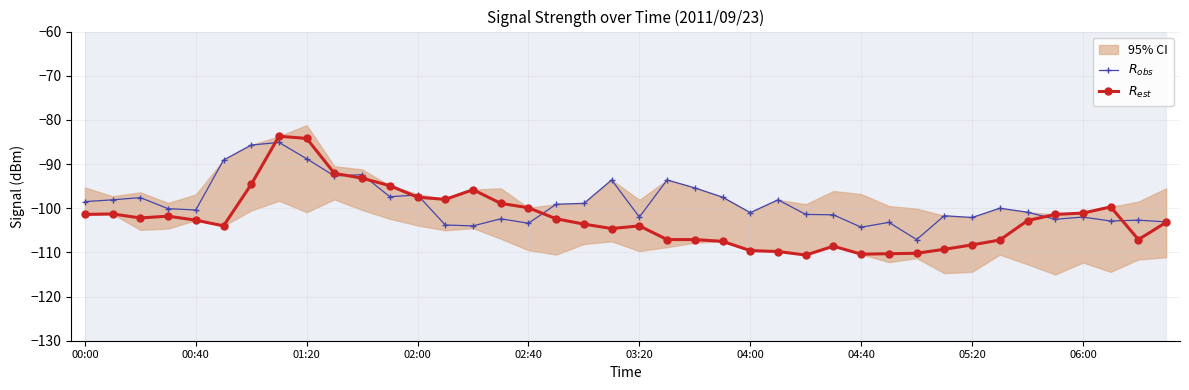

Count the number of data series in this chart.

2